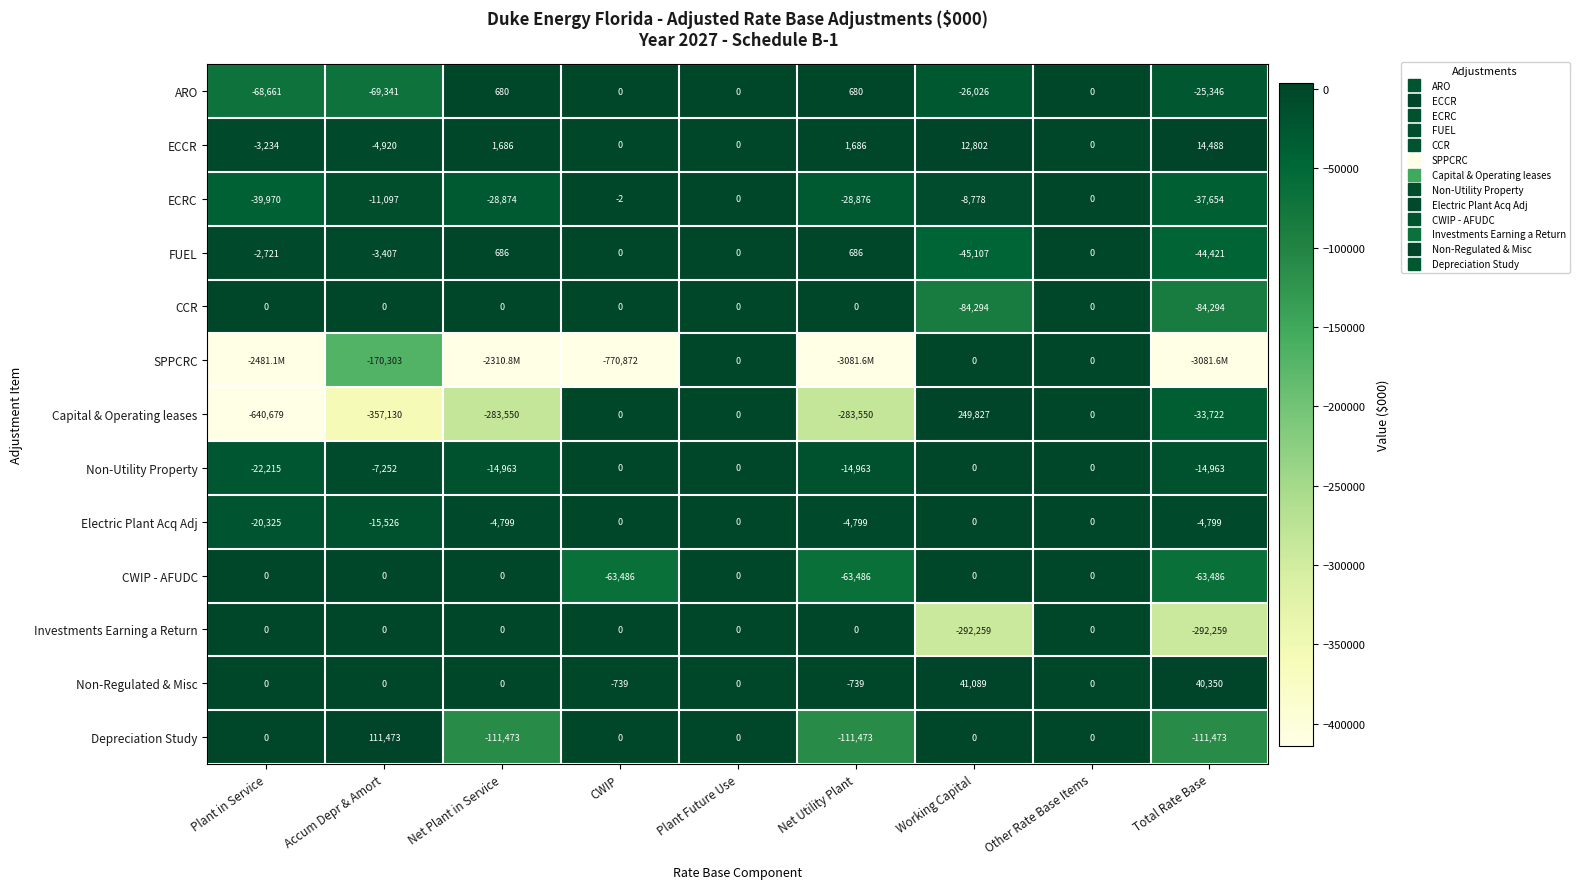

List the series in order of their peak value, lowest first.

ECRC, CCR, SPPCRC, Non-Utility Property, Electric Plant Acq Adj, CWIP - AFUDC, Investments Earning a Return, ARO, FUEL, ECCR, Non-Regulated & Misc, Depreciation Study, Capital & Operating leases